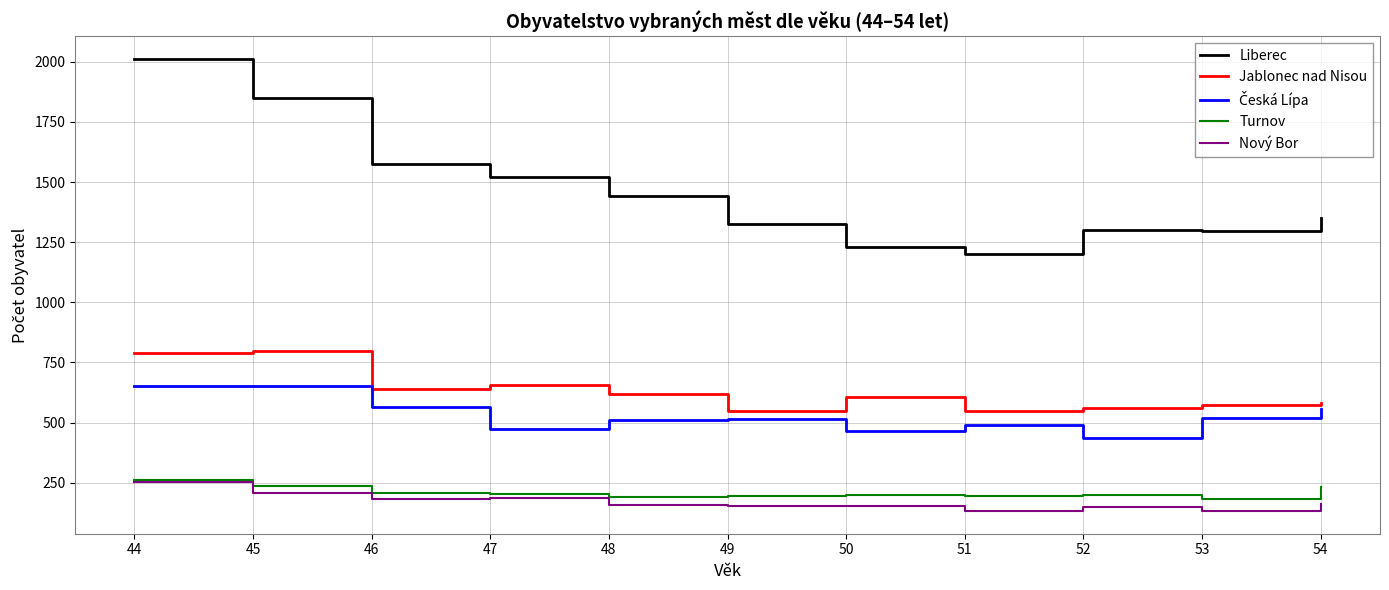

Is it true that Nový Bor equals 230 at 49?

False